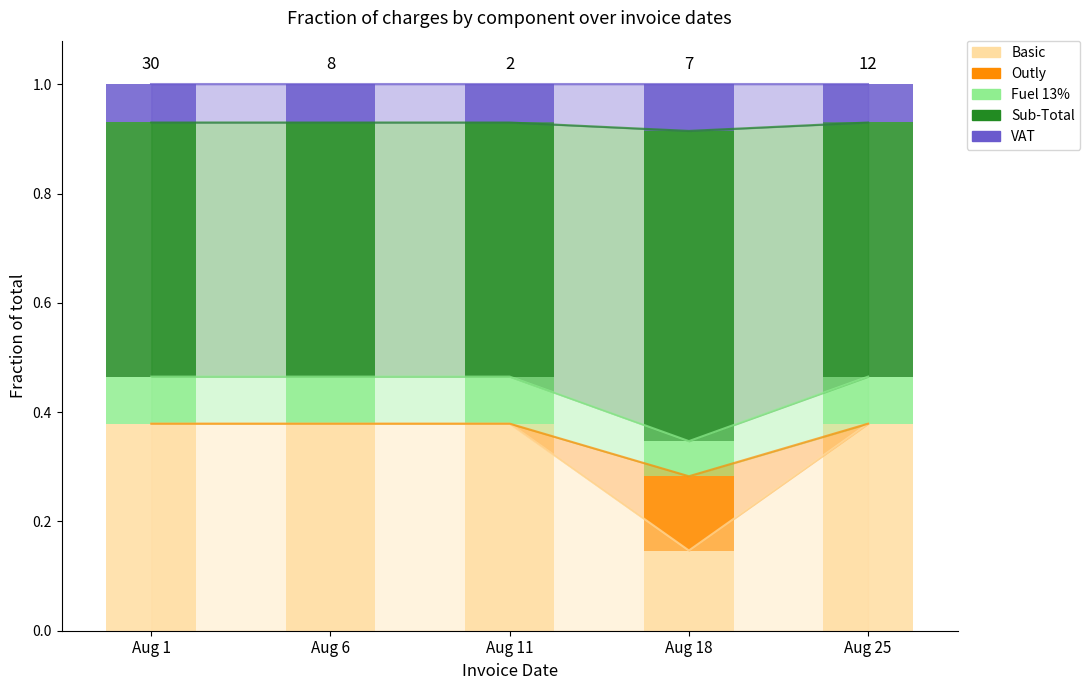

At which category is the sum across all series the highest?

Aug 1